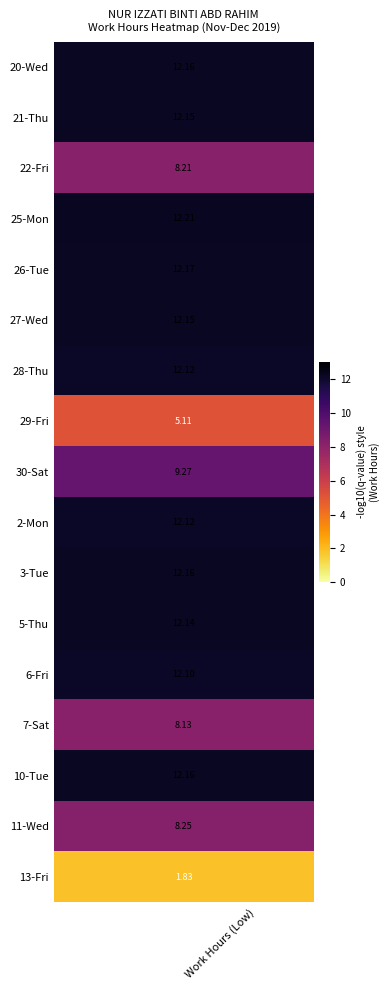

Which series has the largest range (max minus min)?

25-Mon